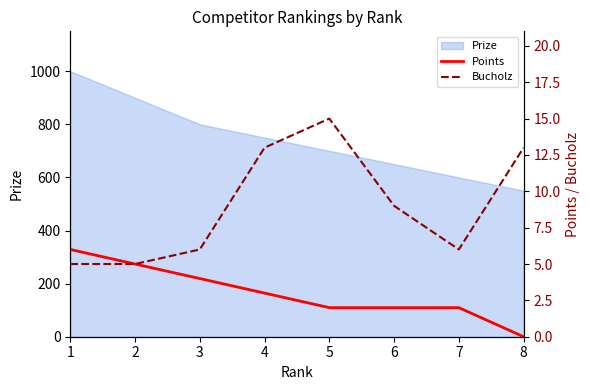

List the labels in order of Points value, smallest first.

8, 5, 6, 7, 4, 3, 2, 1